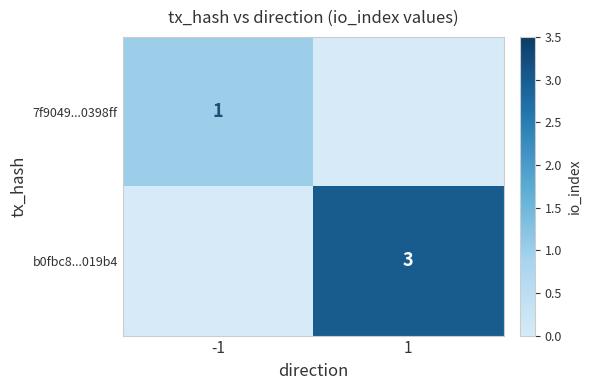

The value of b0fbc8...019b4 at 1 is 3. True or false?

True